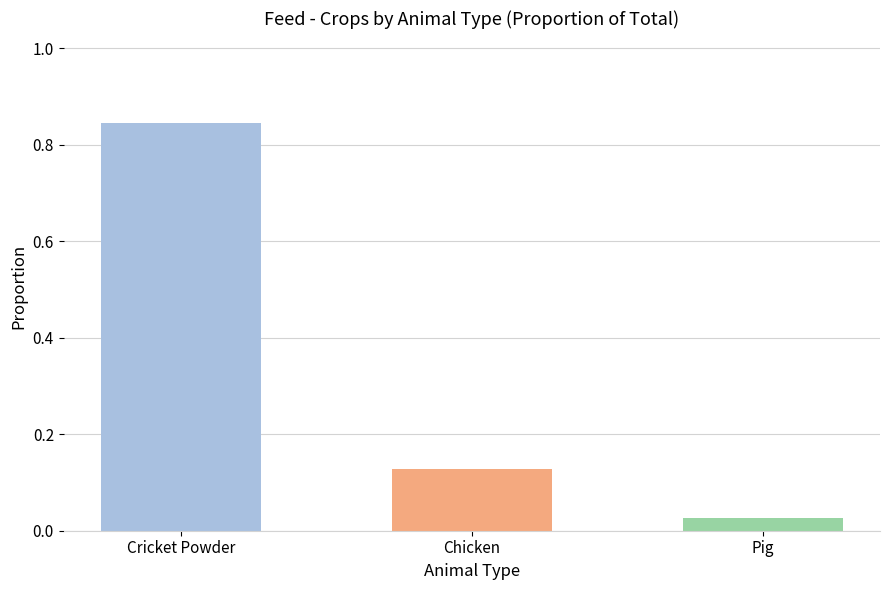

Are the bars grouped side by side (vs. stacked)?

No